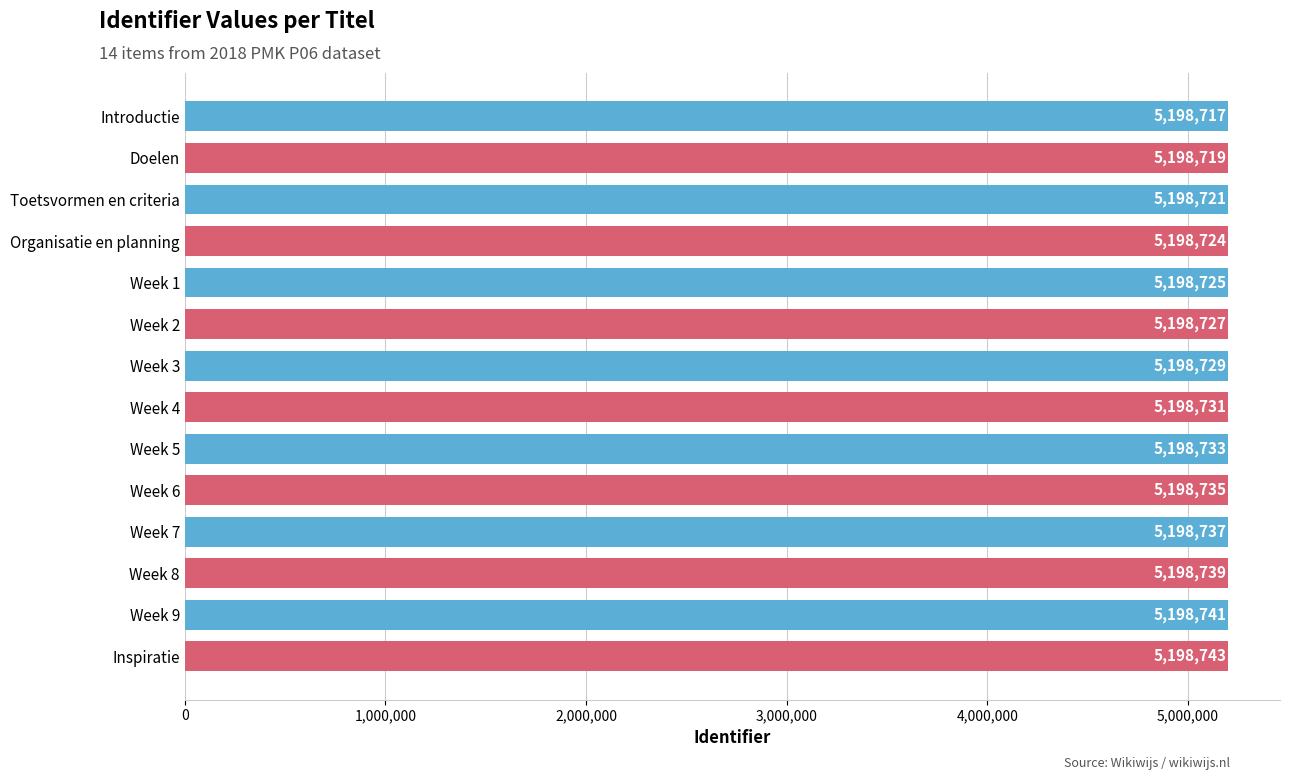

Rank the categories by value from highest to lowest.

Inspiratie, Week 9, Week 8, Week 7, Week 6, Week 5, Week 4, Week 3, Week 2, Week 1, Organisatie en planning, Toetsvormen en criteria, Doelen, Introductie